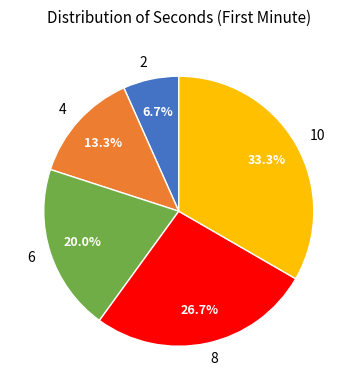

Is there any slice that represents more than half of the pie?

No